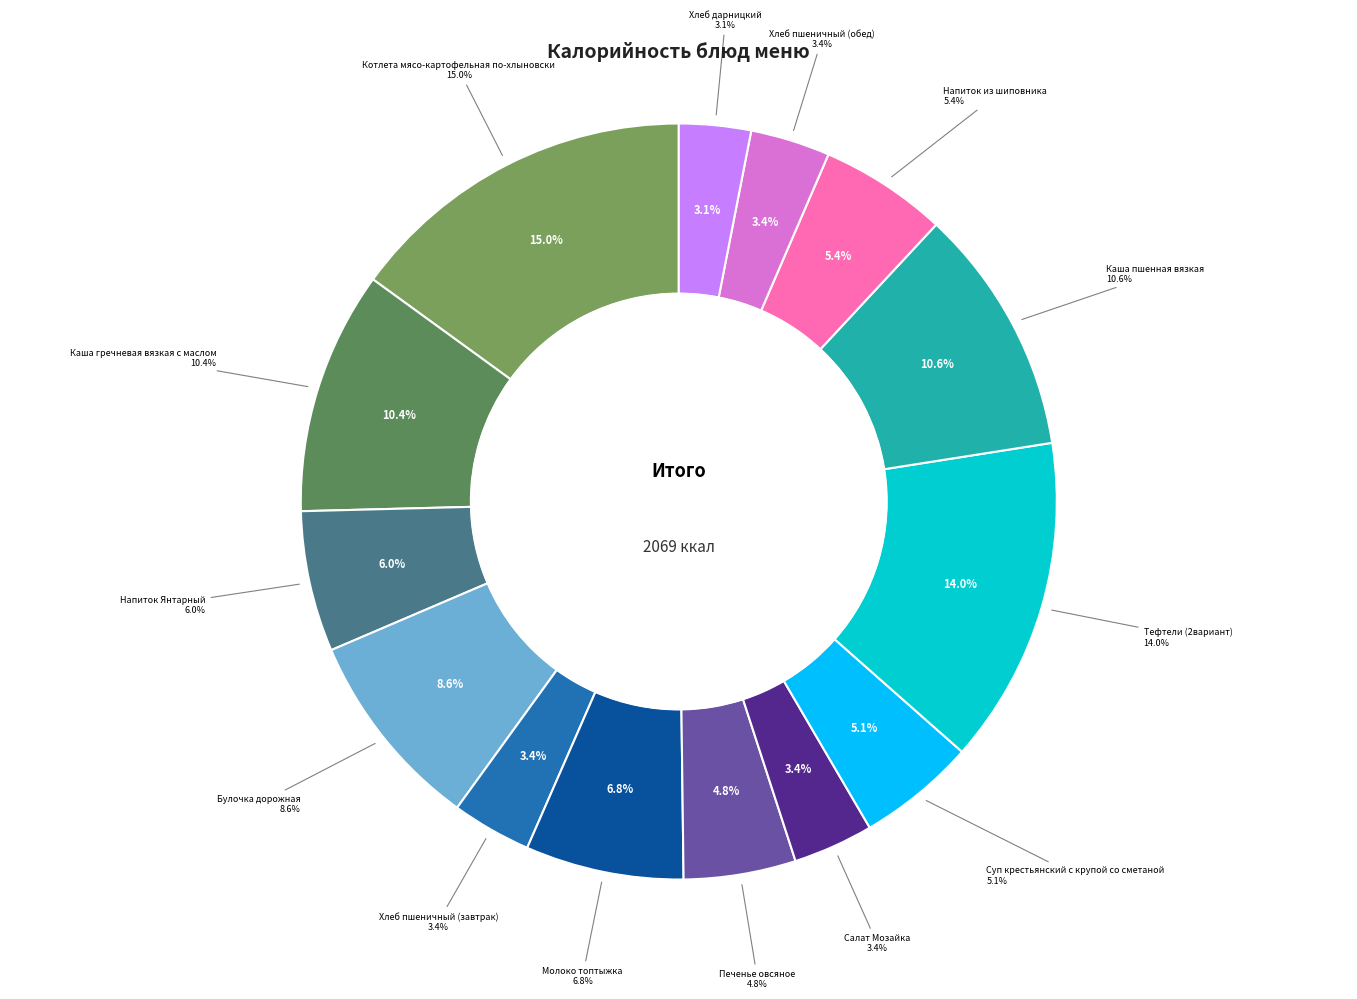

How many slices are in this pie chart?

14